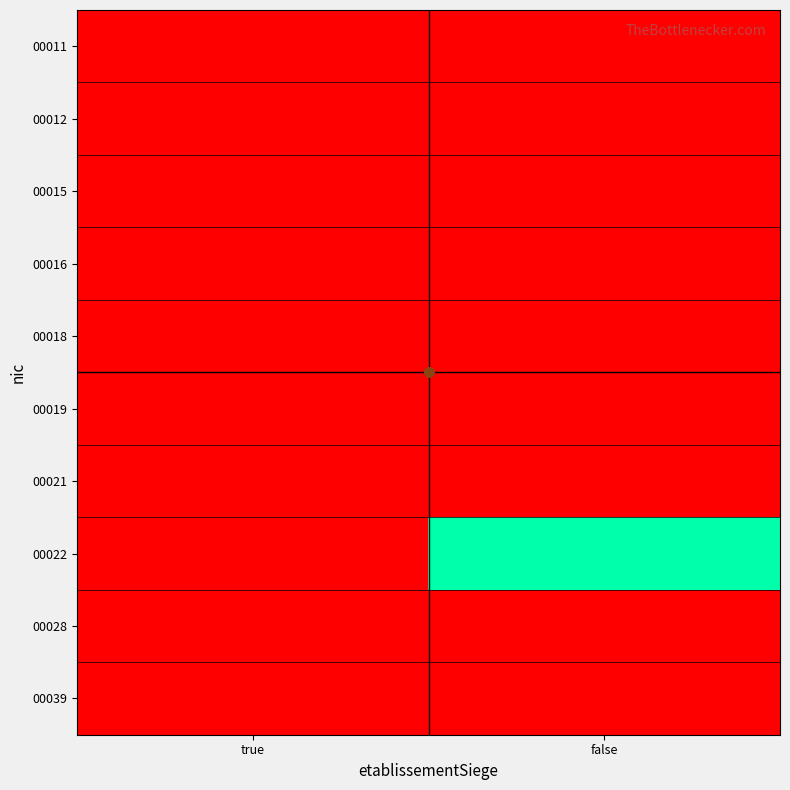

Reading left to right, what are all the values shown in this chart?

00011: true=0.0	false=0.0
00012: true=0.0	false=0.0
00015: true=0.0	false=0.0
00016: true=0.0	false=0.0
00018: true=0.0	false=0.0
00019: true=0.0	false=0.0
00021: true=0.0	false=0.0
00022: true=0.0	false=1.0
00028: true=0.0	false=0.0
00039: true=0.0	false=0.0